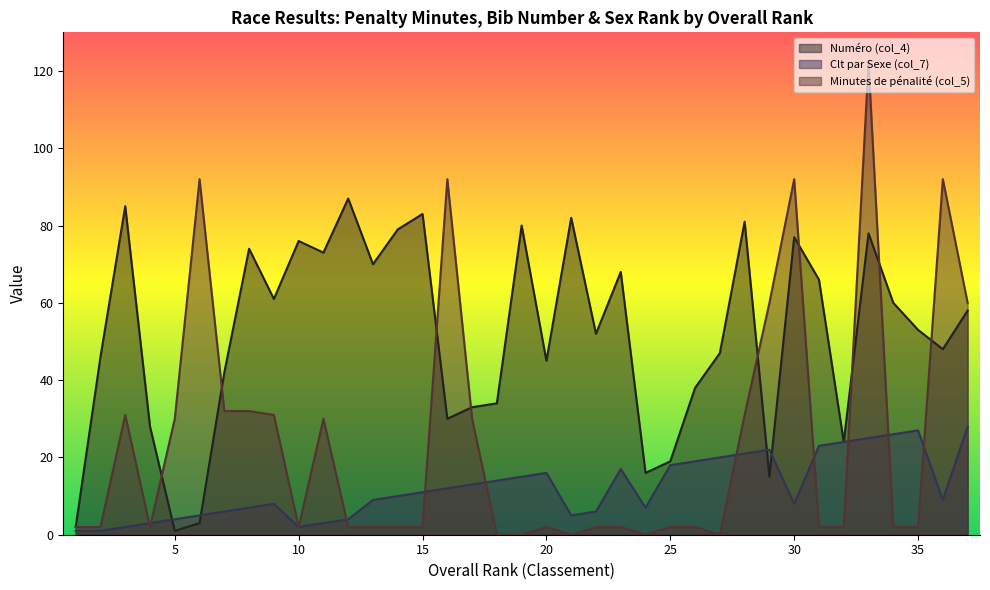

How many values in the Minutes de pénalité (col_5) series are below 2?

5